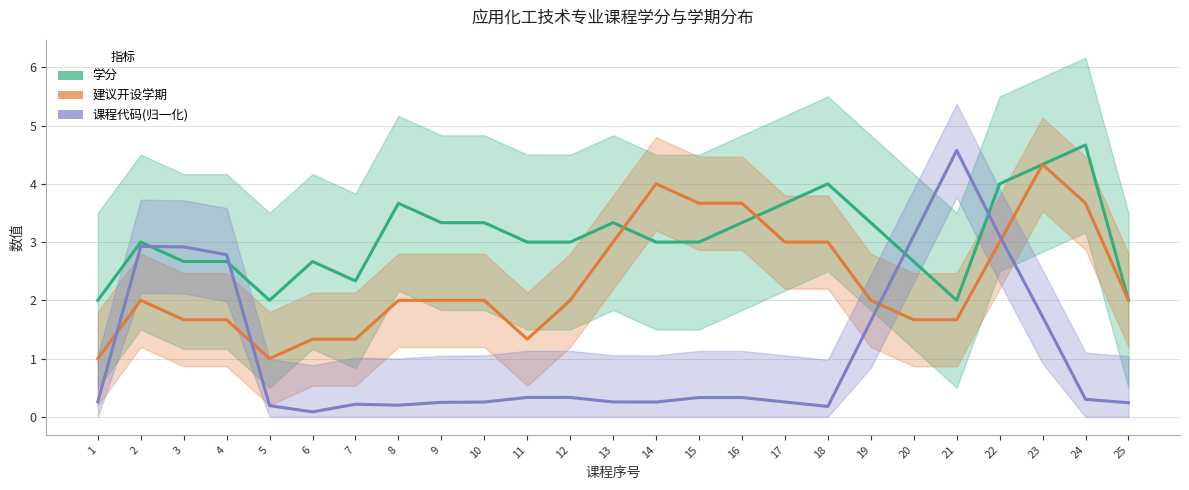

Between which two adjacent categories do 学分 and 课程代码(归一化) first intersect?

2 and 3